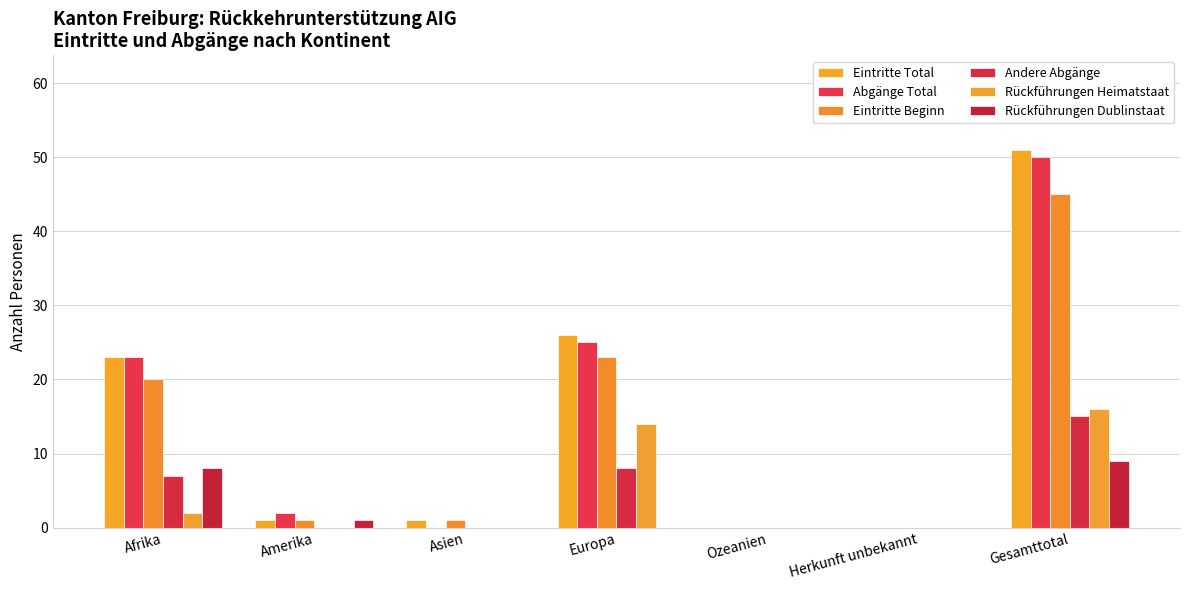

Reading right to left, transcribe all the data shown in this chart.

Eintritte Total: Gesamttotal=51	Herkunft unbekannt=0	Ozeanien=0	Europa=26	Asien=1	Amerika=1	Afrika=23
Abgänge Total: Gesamttotal=50	Herkunft unbekannt=0	Ozeanien=0	Europa=25	Asien=0	Amerika=2	Afrika=23
Eintritte Beginn: Gesamttotal=45	Herkunft unbekannt=0	Ozeanien=0	Europa=23	Asien=1	Amerika=1	Afrika=20
Andere Abgänge: Gesamttotal=15	Herkunft unbekannt=0	Ozeanien=0	Europa=8	Asien=0	Amerika=0	Afrika=7
Rückführungen Heimatstaat: Gesamttotal=16	Herkunft unbekannt=0	Ozeanien=0	Europa=14	Asien=0	Amerika=0	Afrika=2
Rückführungen Dublinstaat: Gesamttotal=9	Herkunft unbekannt=0	Ozeanien=0	Europa=0	Asien=0	Amerika=1	Afrika=8